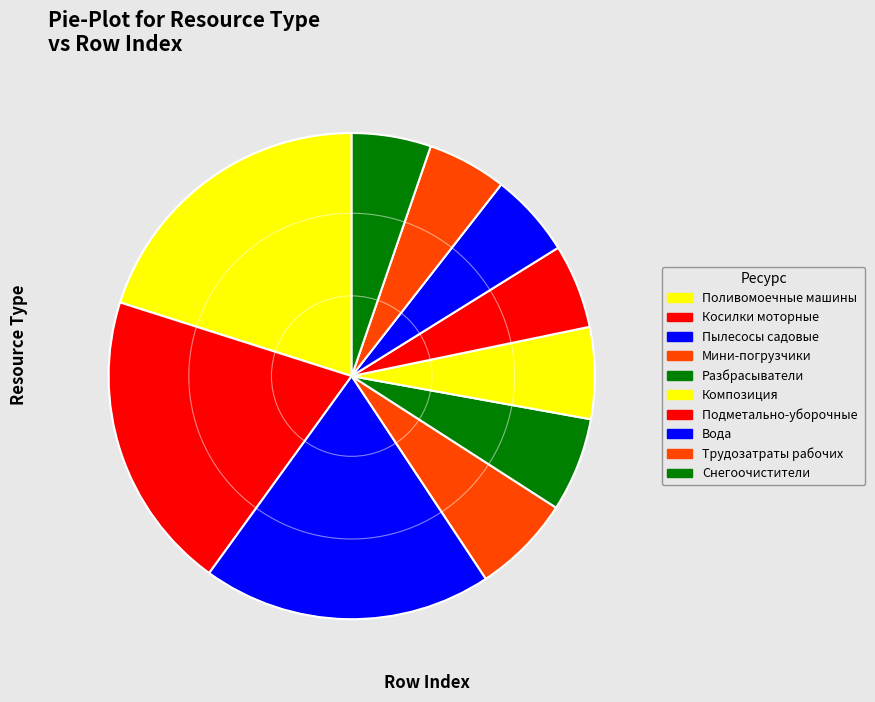

To the nearest percent, what is the difference between the largest and smallest slice percentages?

15%